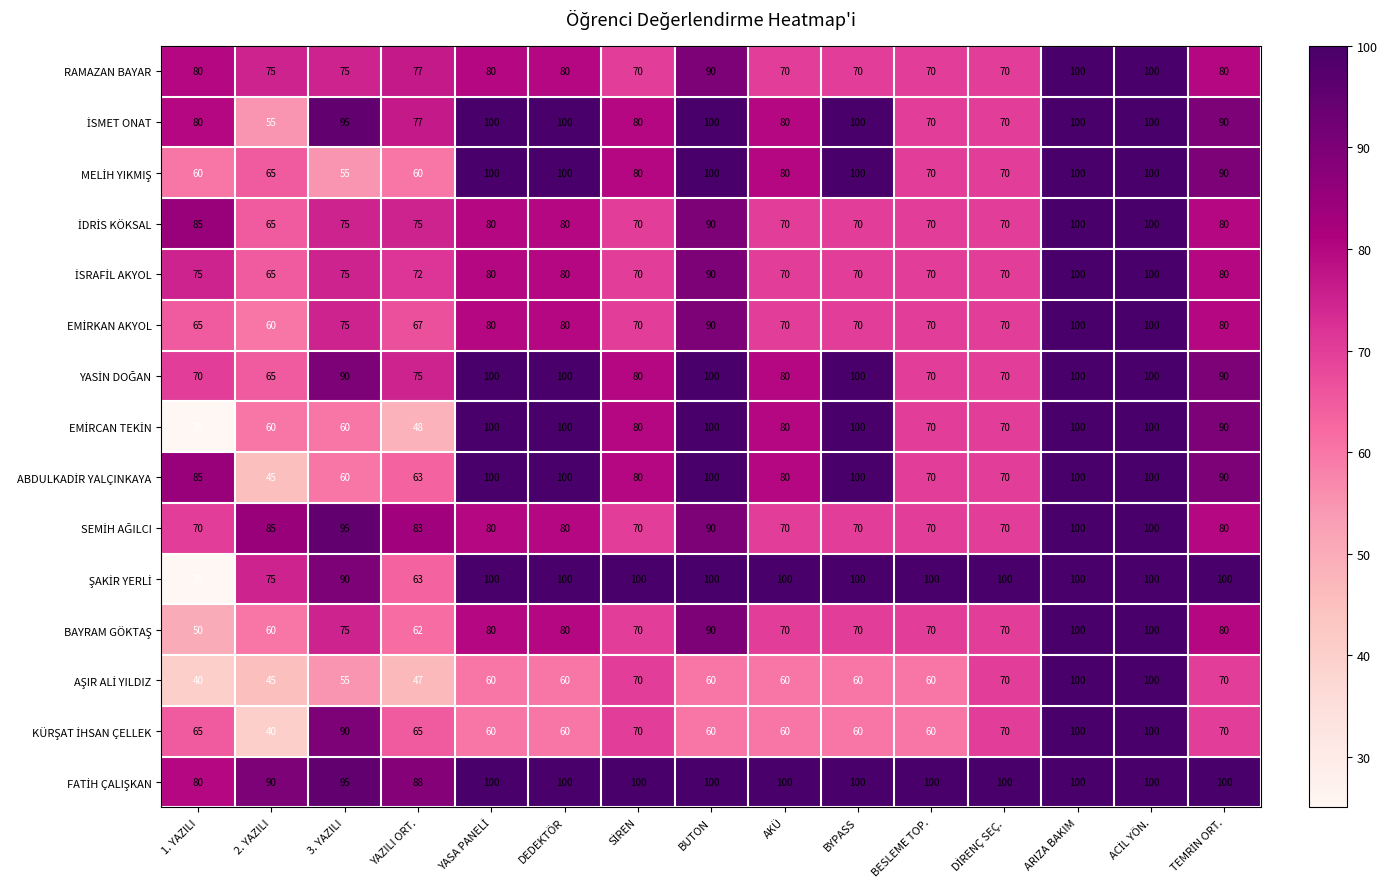

What is the spread (max minus min) of values at 1. YAZILI?

60